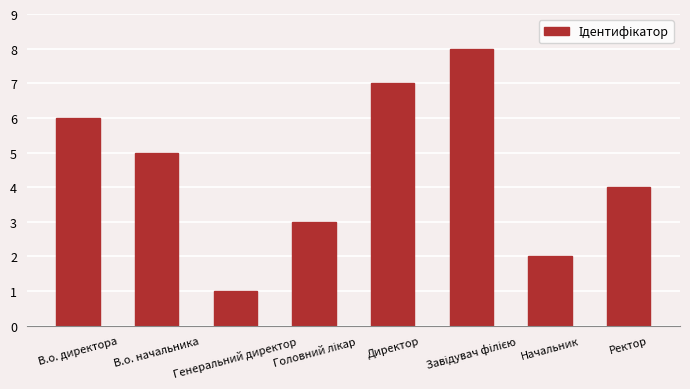

What is the sum of all values?

36